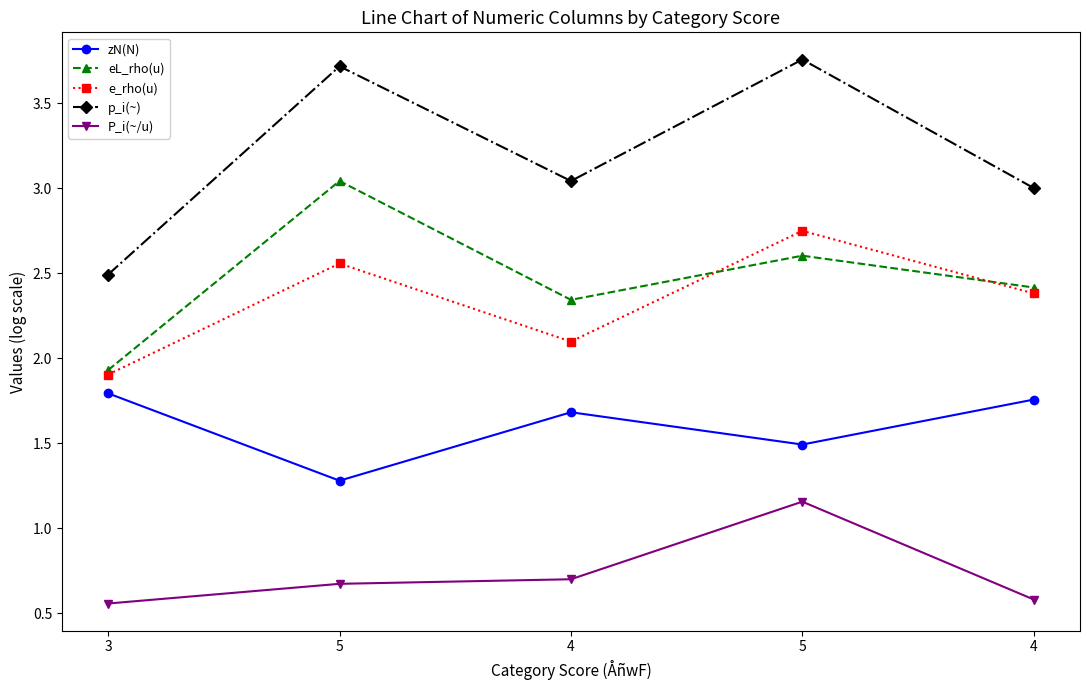

Reading right to left, what are all the values shown in this chart?

zN(N): 4=1.8	5=1.5	4=1.7	5=1.3	3=1.8
eL_rho(u): 4=2.4	5=2.6	4=2.3	5=3.0	3=1.9
e_rho(u): 4=2.4	5=2.7	4=2.1	5=2.6	3=1.9
p_i(~): 4=3.0	5=3.8	4=3.0	5=3.7	3=2.5
P_i(~/u): 4=0.6	5=1.2	4=0.7	5=0.7	3=0.6